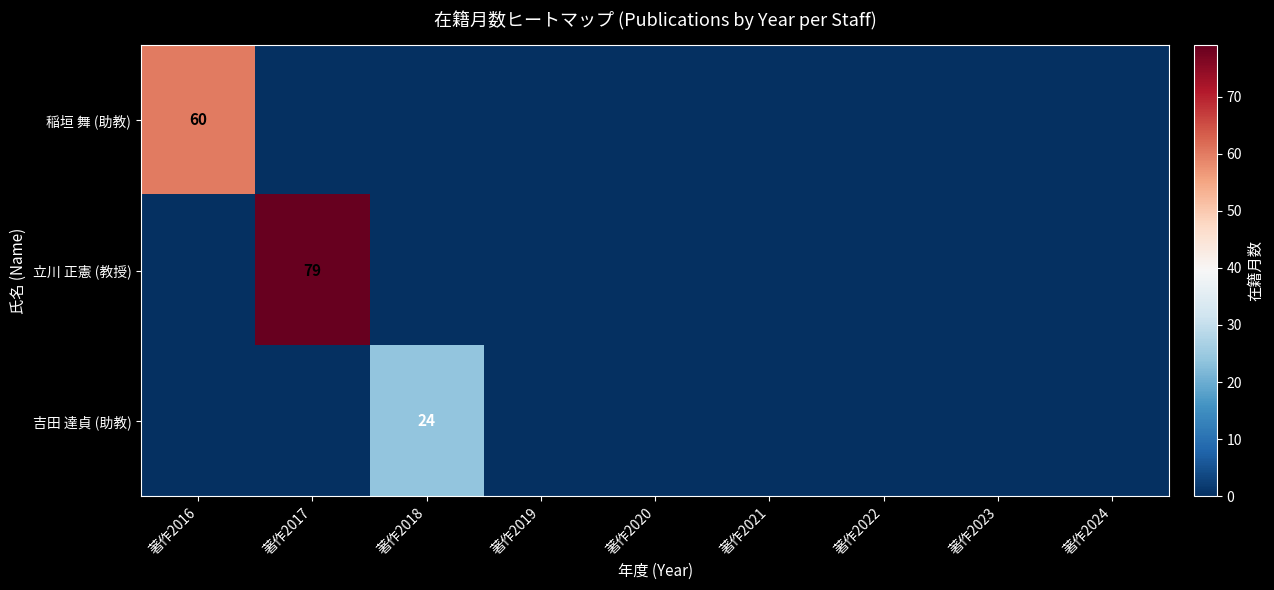

True or false: 稲垣 舞 (助教) has a value of 103 at 著作2016.

False